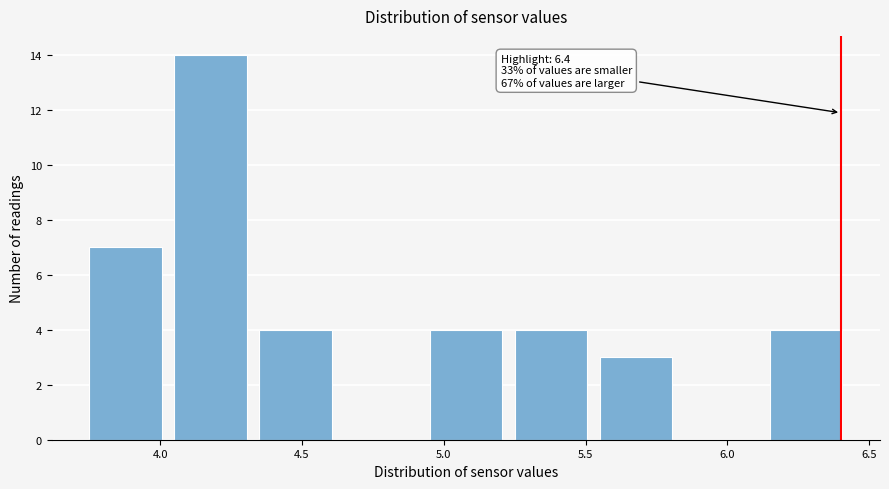

Over which range of the x-axis is the bar tallest?

4.05 to 4.35